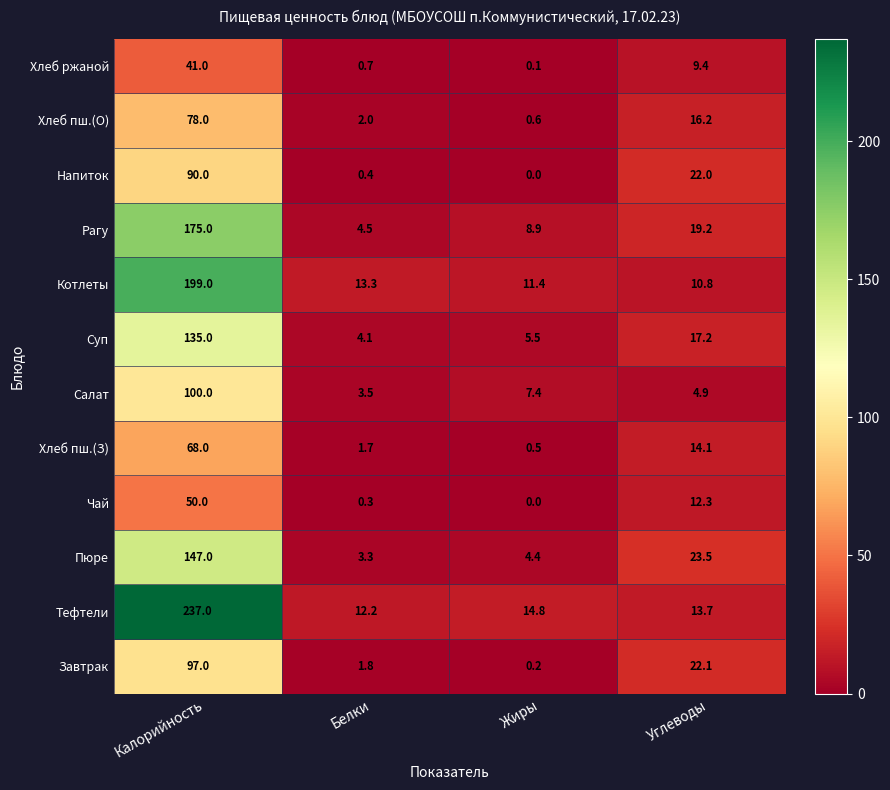

At which label does Котлеты first exceed 13?

Калорийность